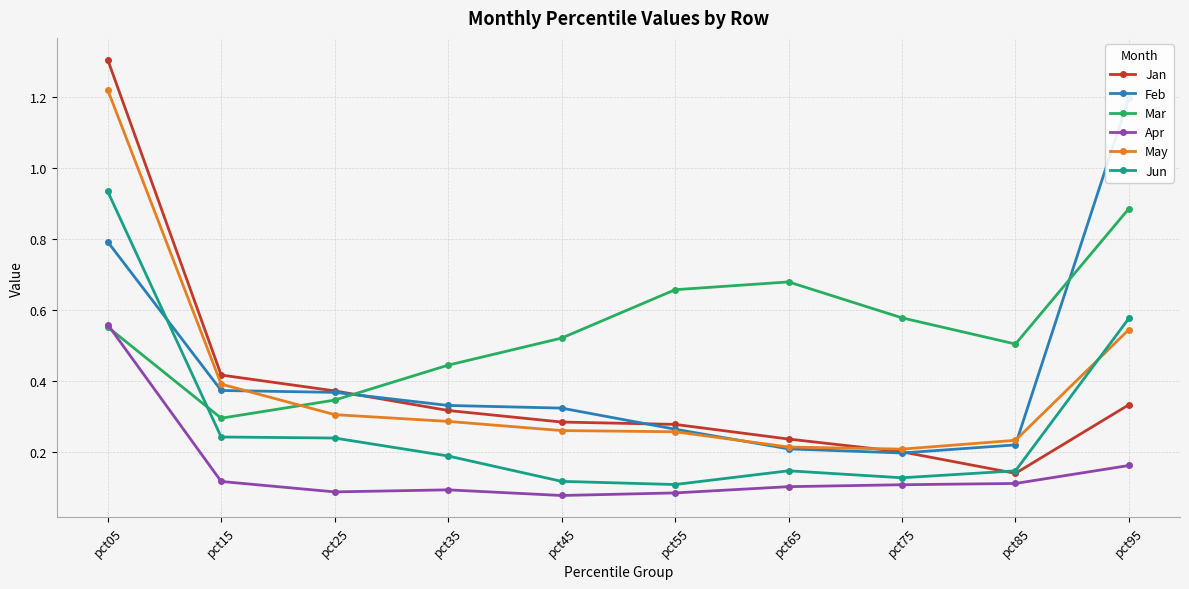

Count the May values in the range 0 to 1.

9